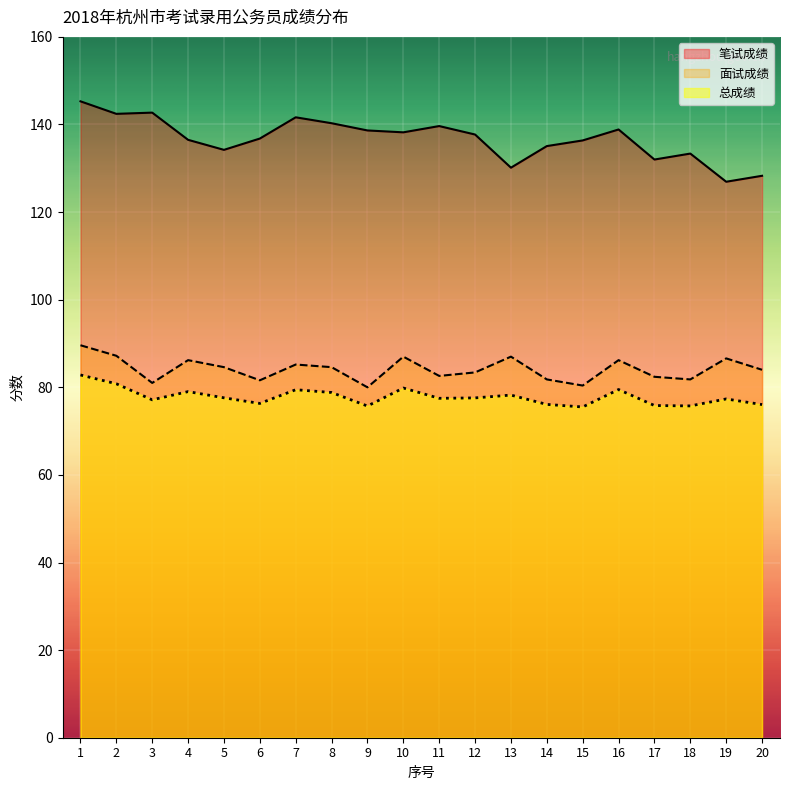

Which category has the highest value in the 总成绩 series?

1